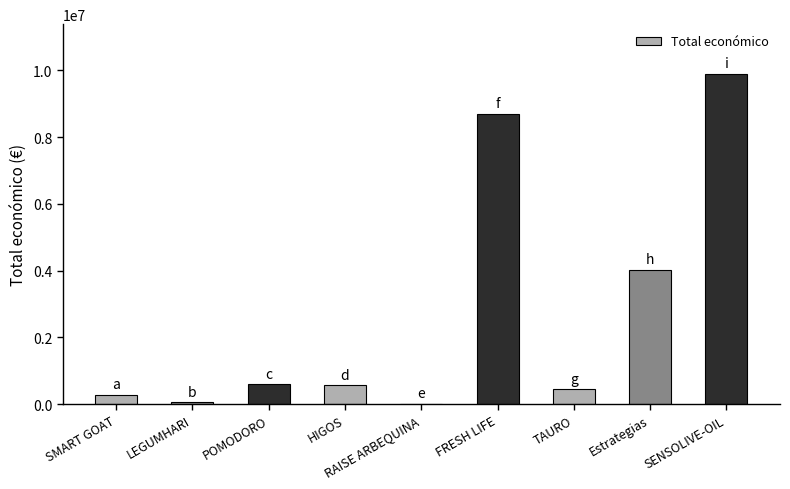

True or false: the data shows 287559 at SMART GOAT.

True